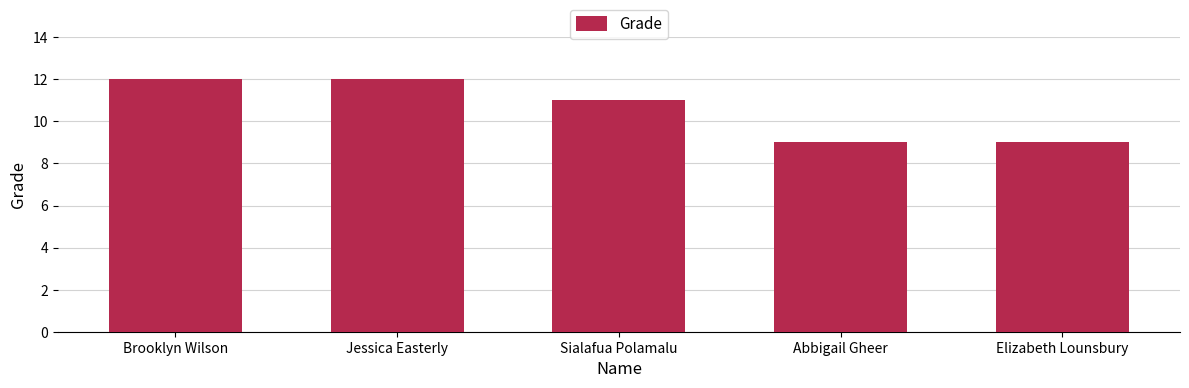

What is the label of the 2nd bar from the left?

Jessica Easterly